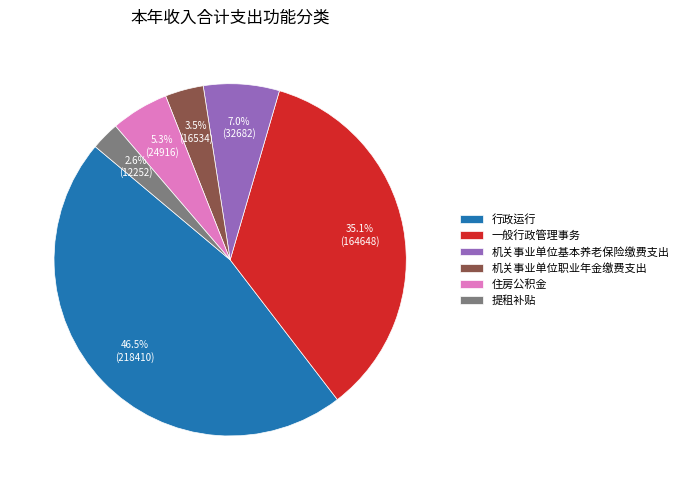

How many segments does this pie chart have?

6